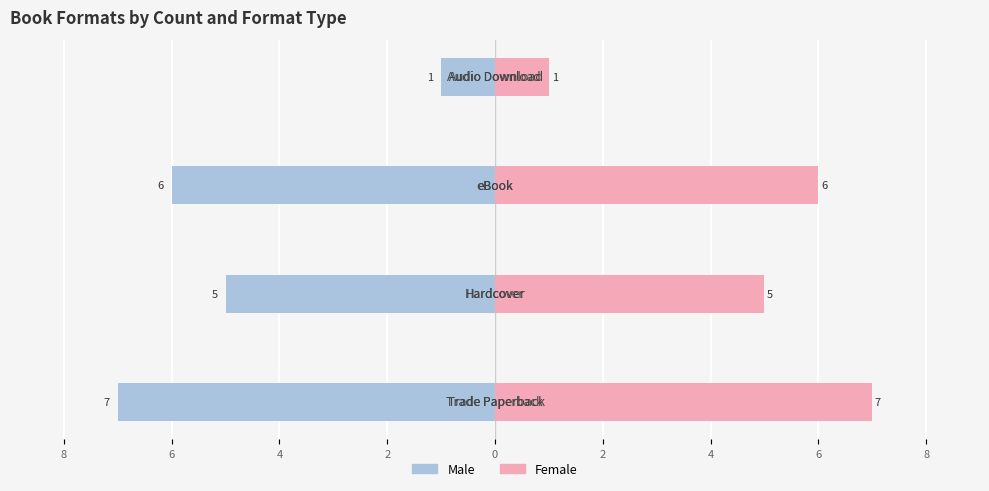

What are all the series names shown in the legend?

Male, Female